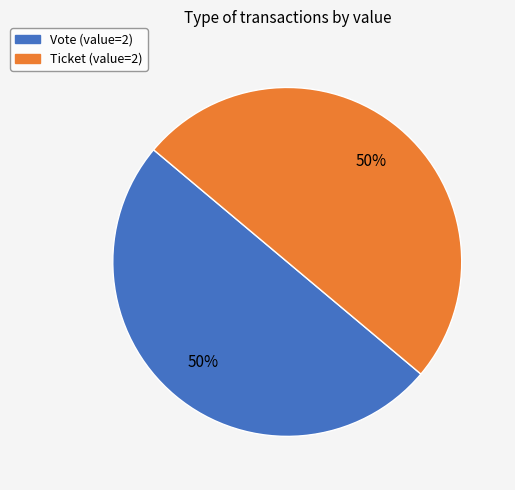

Is the sum of Vote and Ticket greater than half?

Yes